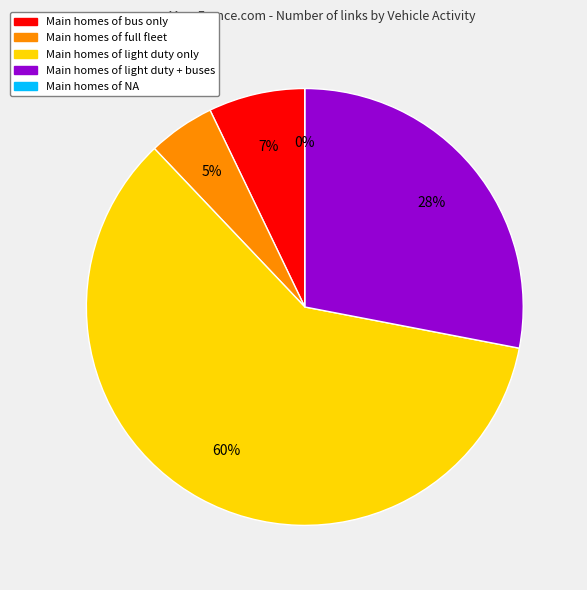

To the nearest percent, what is the difference between the light duty only and bus only slice percentages?

53%